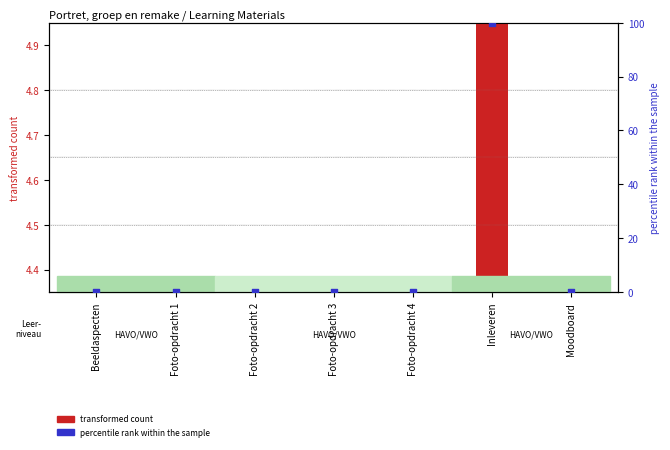

At how many categories does at least one series exceed 70?

1